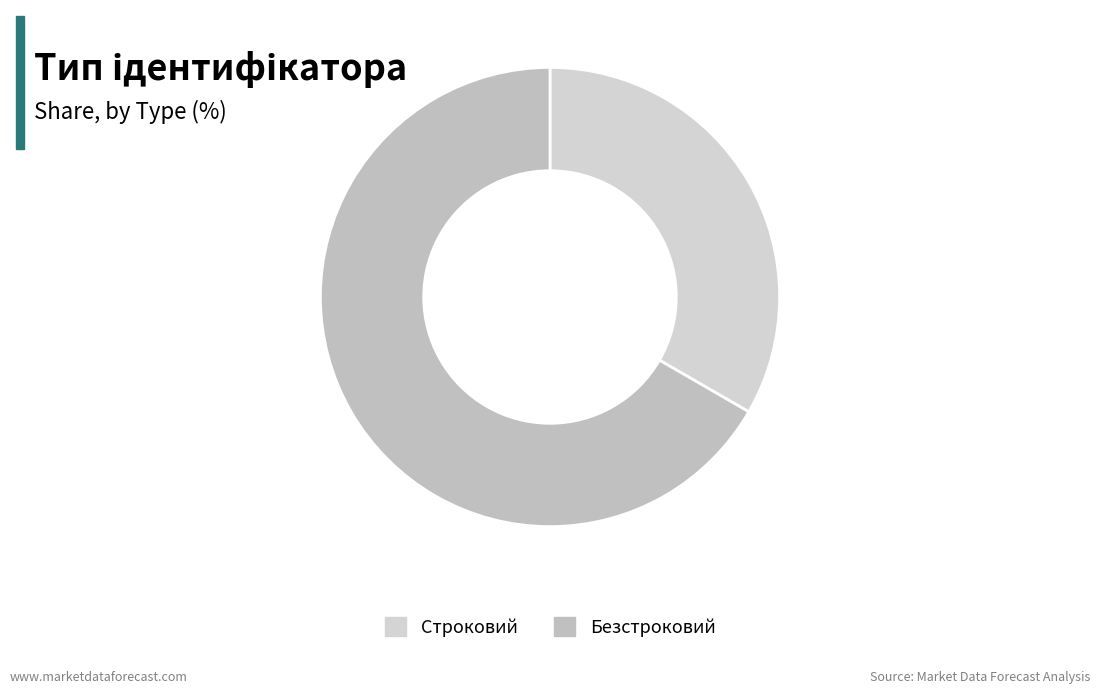

Which slice is the smallest?

Строковий